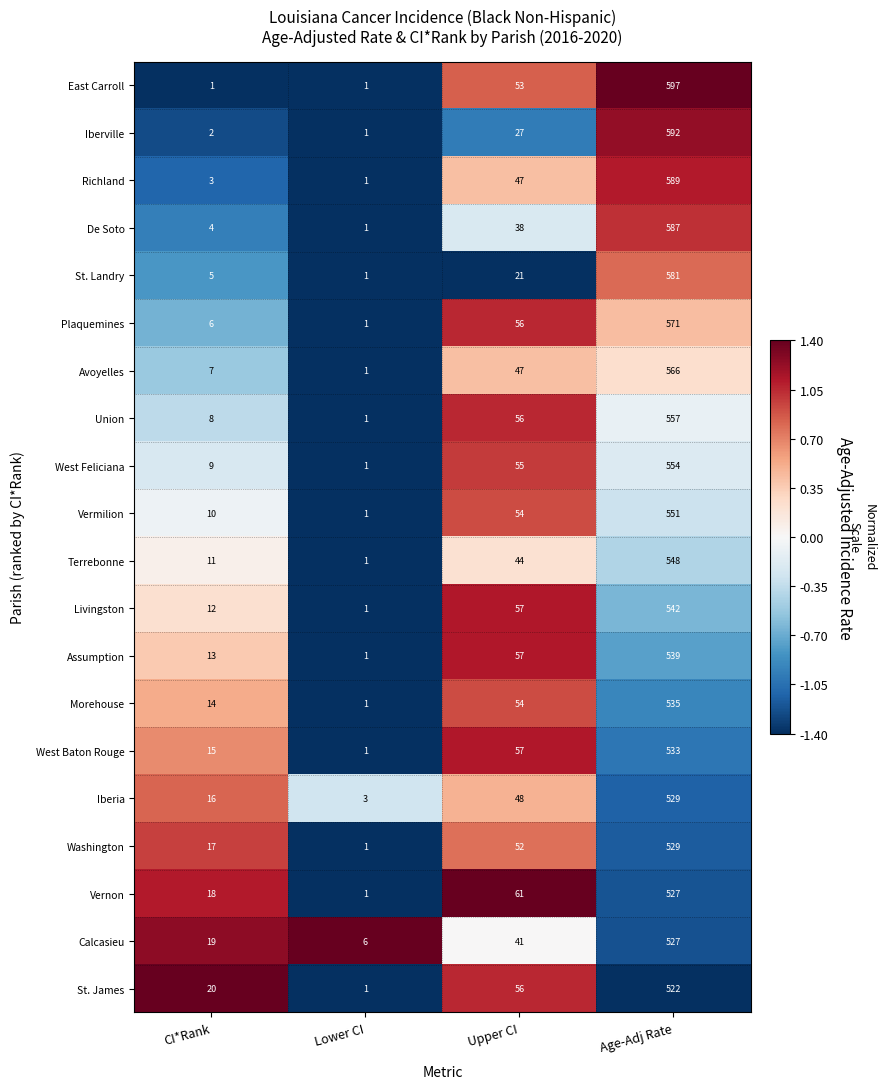

What is the smallest value displayed?

1